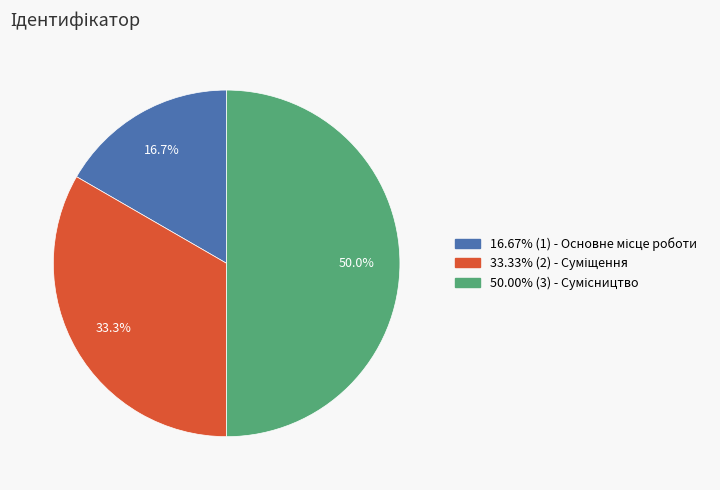

How many slices are in this pie chart?

3